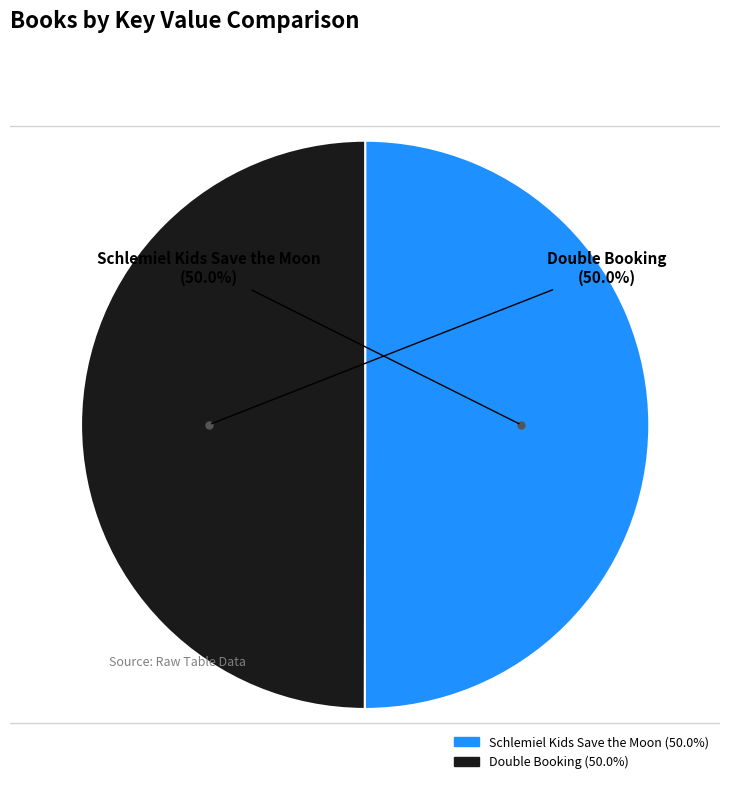

Is it true that Schlemiel Kids Save the Moon is 50% of the pie?

True